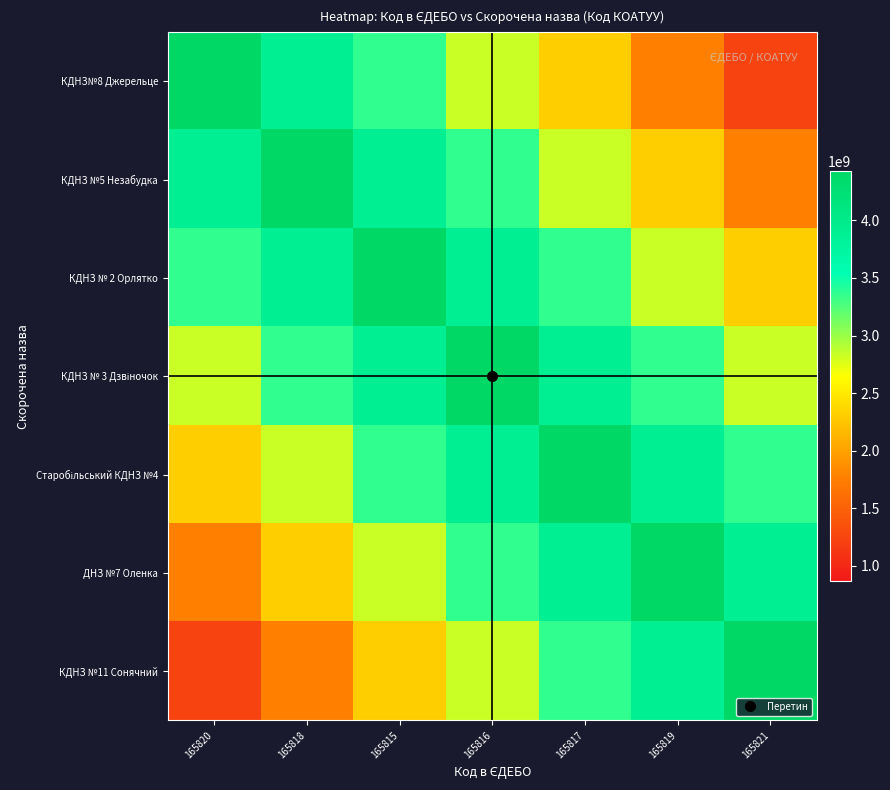

Rank the series by their maximum value, from lowest to highest.

КДНЗ№8 Джерельце, КДНЗ №5 Незабудка, КДНЗ № 2 Орлятко, КДНЗ № 3 Дзвіночок, Старобільський КДНЗ №4, ДНЗ №7 Оленка, КДНЗ №11 Сонячний